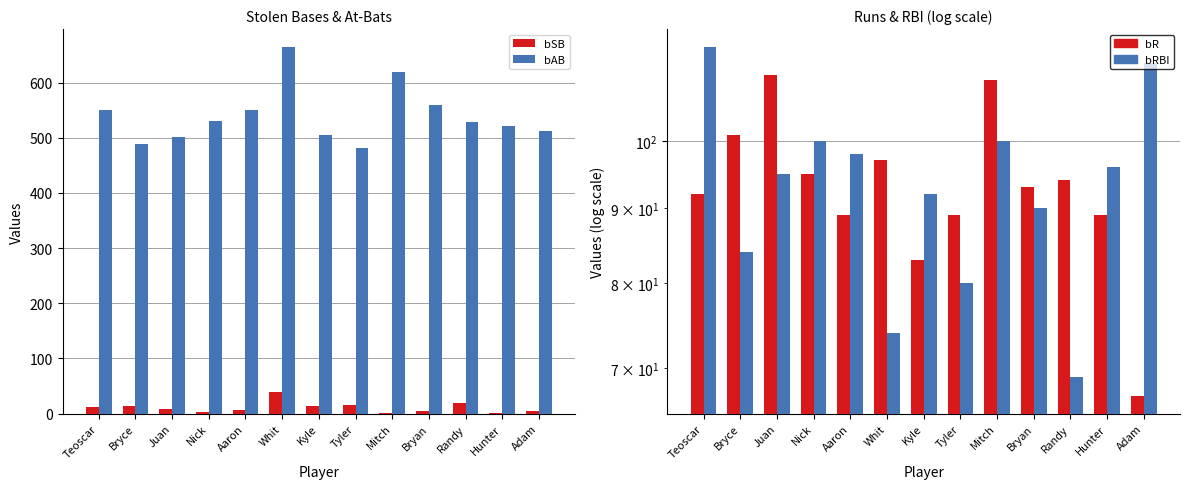

Read the bR value at Bryan, to the nearest 10.

90